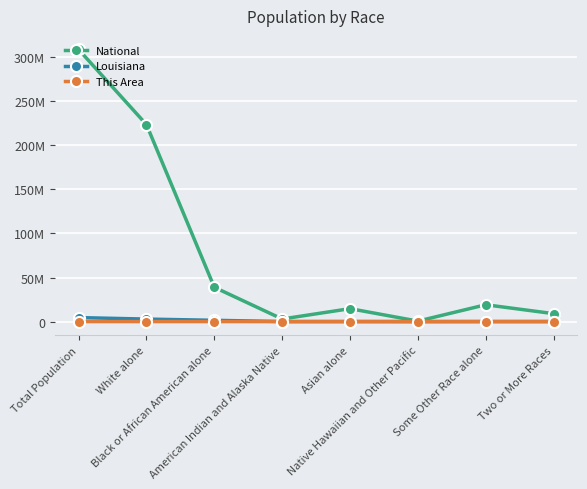

Does the chart have visible grid lines?

Yes